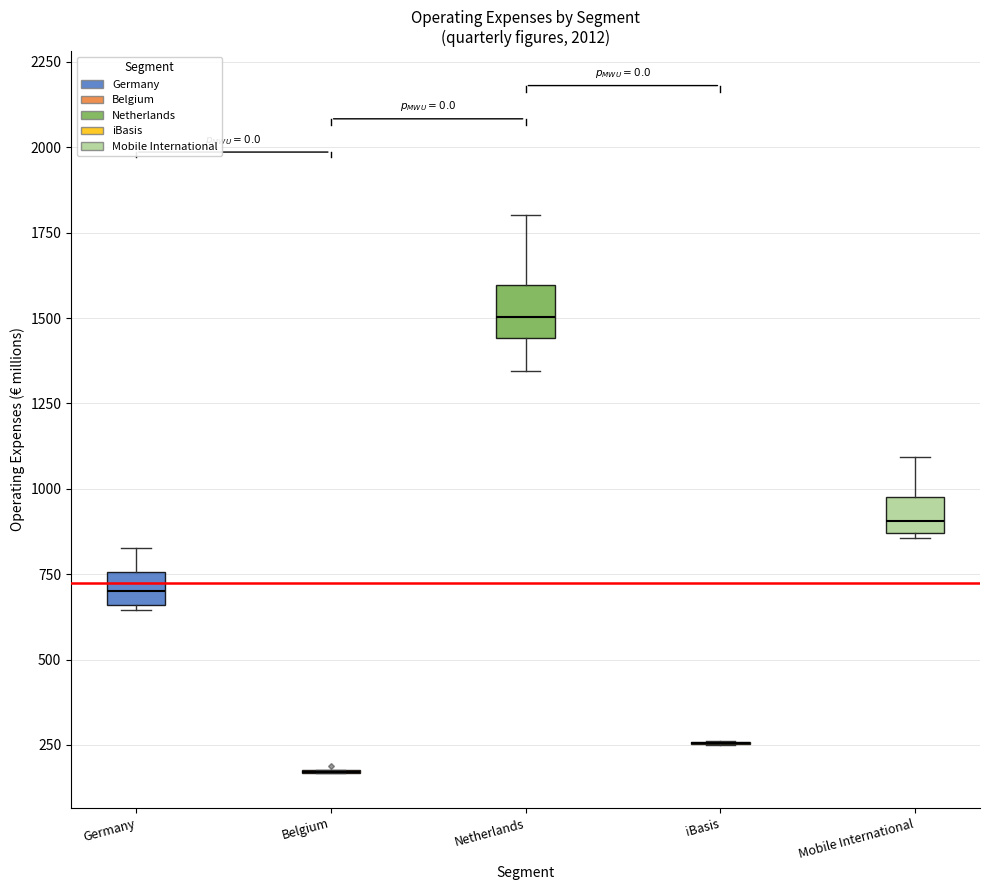

Reading left to right, read every box against the y-axis: the position of its median line, the range the box covers, and the ends of its whiskers. The values are not printed on the chart, so give them approximately, as read against the axis.

Germany: median 700, box 650 to 750, whiskers 650 (just below the box's lower edge) to 850
Belgium: box collapsed to a line at 150, whiskers 150 to 200
Netherlands: median 1500, box 1450 to 1600, whiskers 1350 to 1800
iBasis: box collapsed to a line at 250, whiskers 250 to 250
Mobile International: median 900, box 850 to 1000, whiskers 850 to 1100